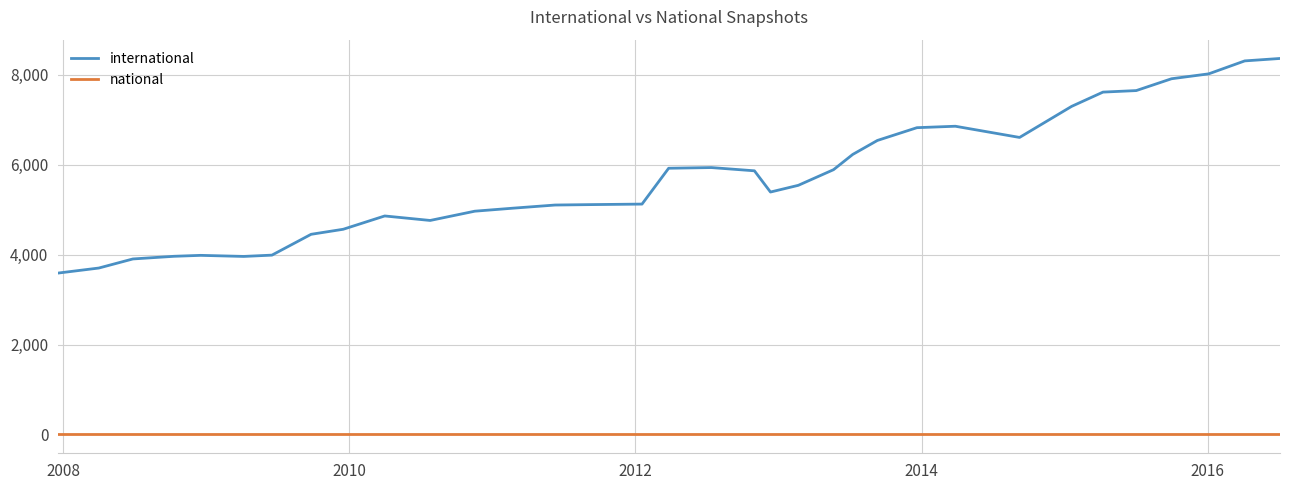

True or false: national and international intersect in this chart.

False